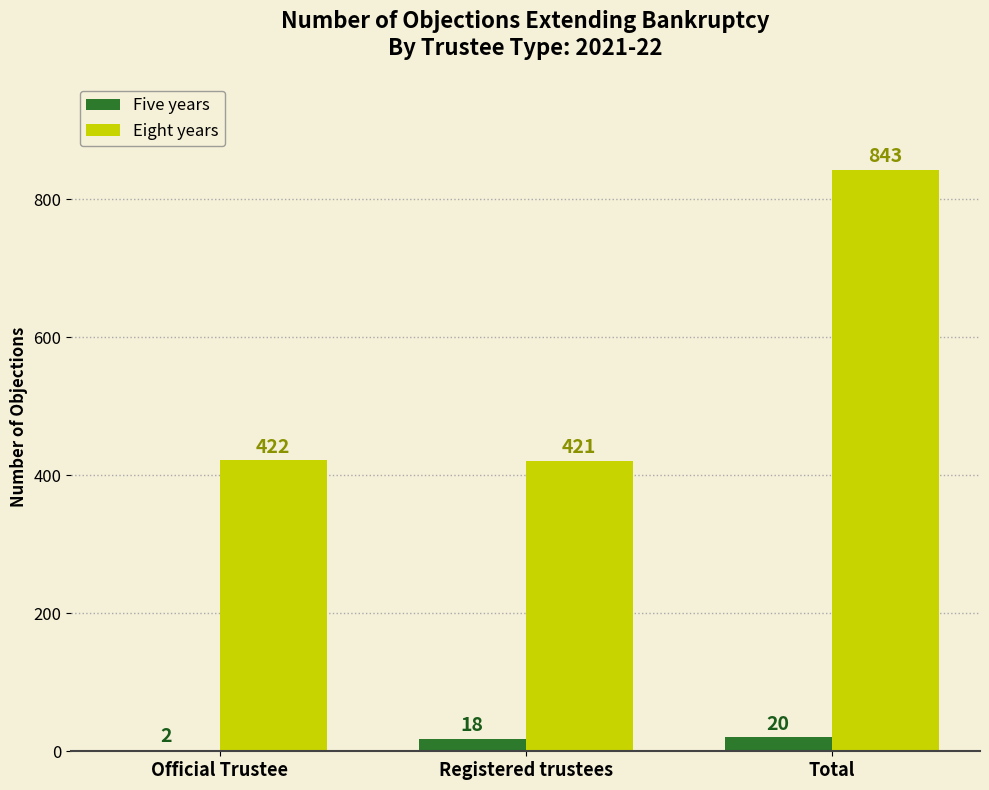

Which series has the largest range (max minus min)?

Eight years